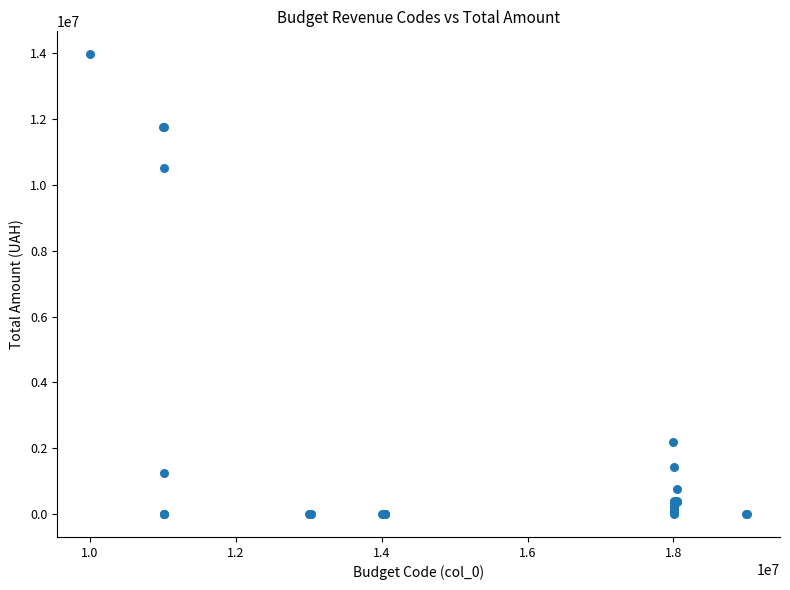

What Y value in the scatter plot is closest to 6986656?

10511695